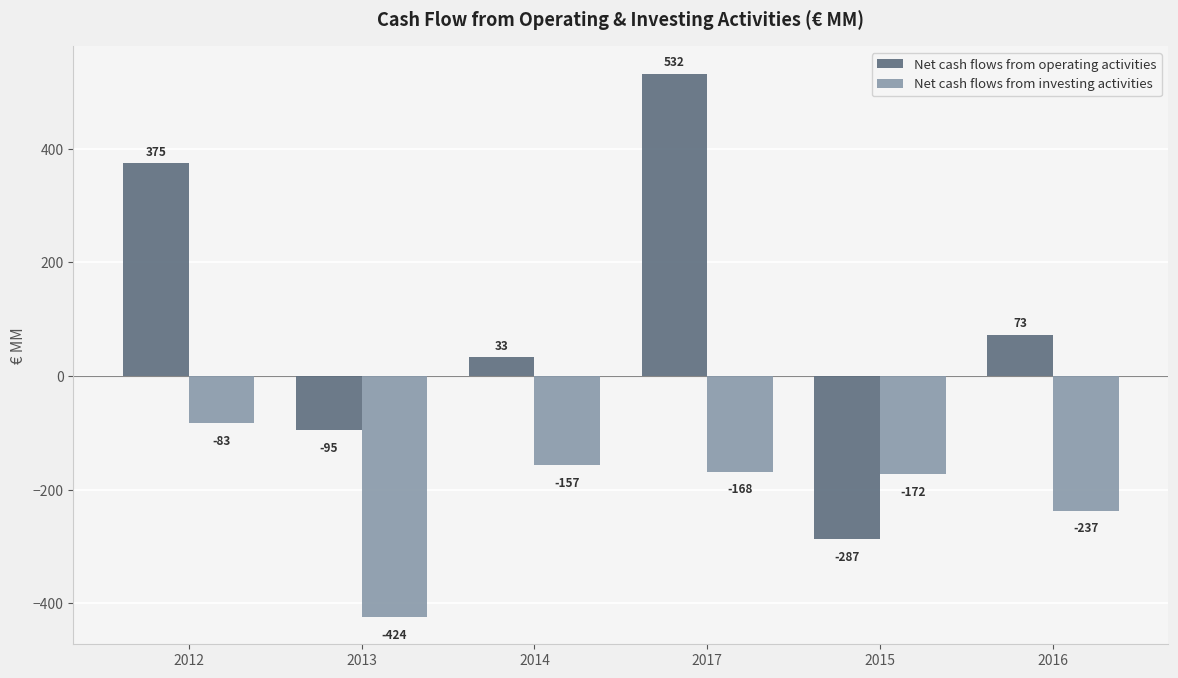

What is the highest value of the Net cash flows from investing activities series?

-83